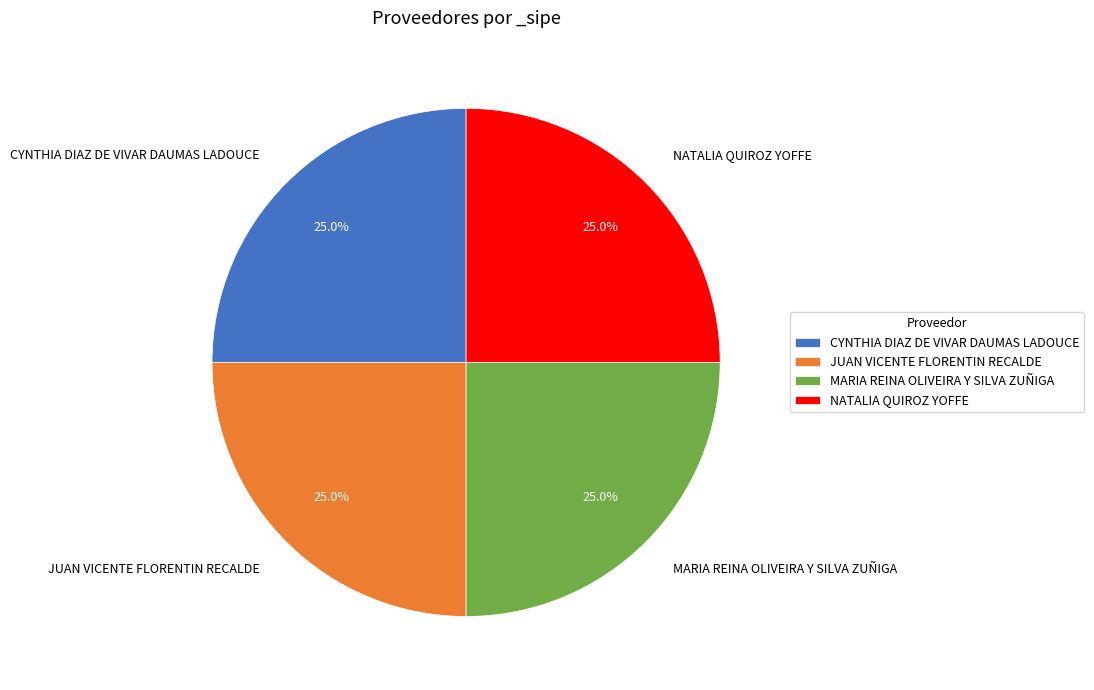

Is there a majority slice in this chart?

No